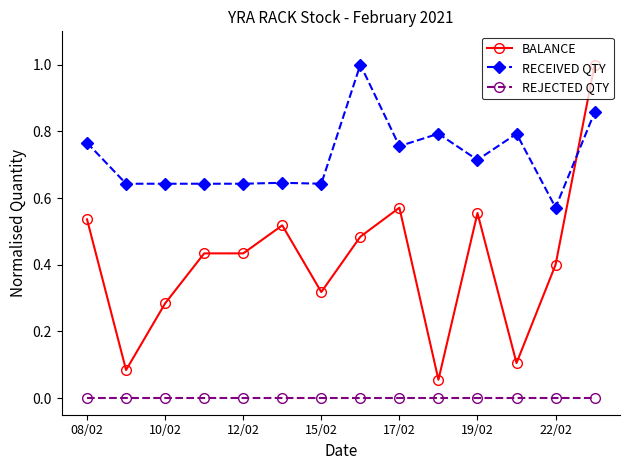

Which series has the largest total across all categories?

RECEIVED QTY